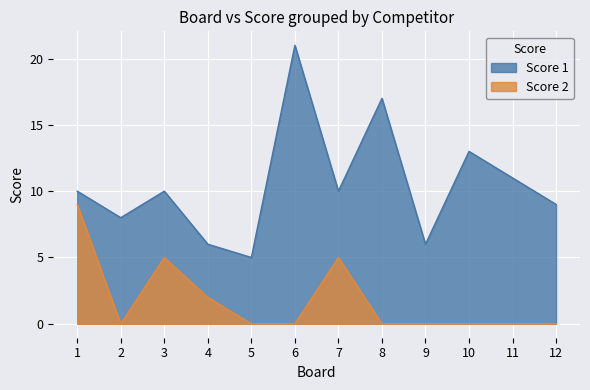

What is the sum of all Score 2 values?

21